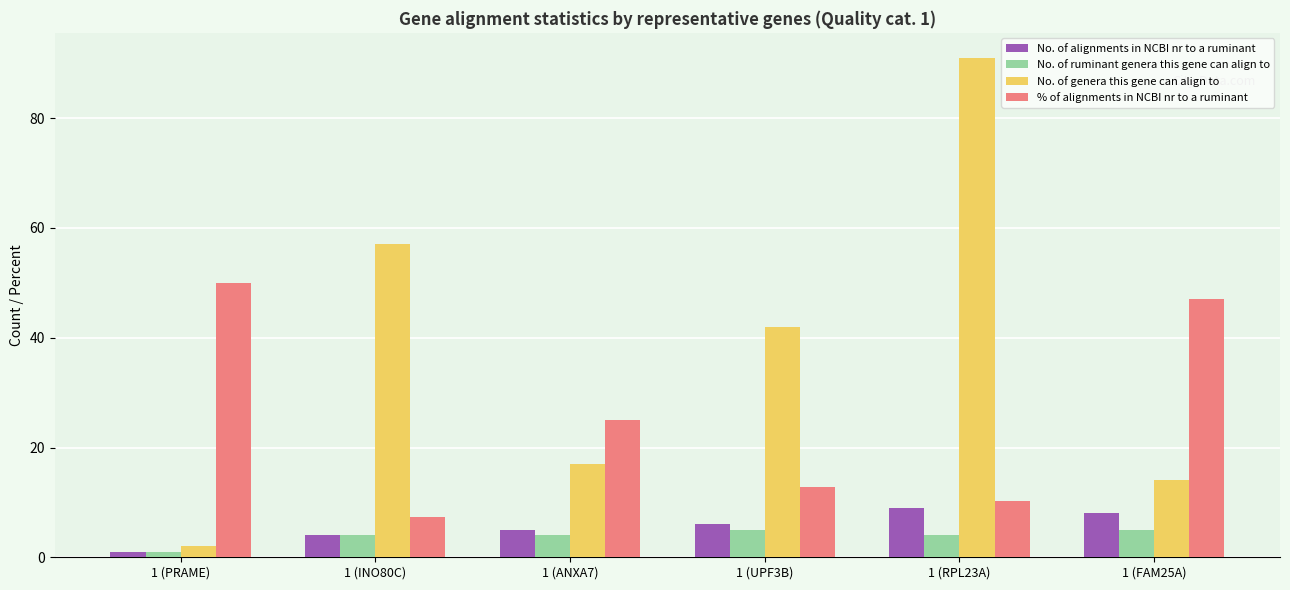

True or false: No. of alignments in NCBI nr to a ruminant has a value of 8.0 at 1 (FAM25A).

True